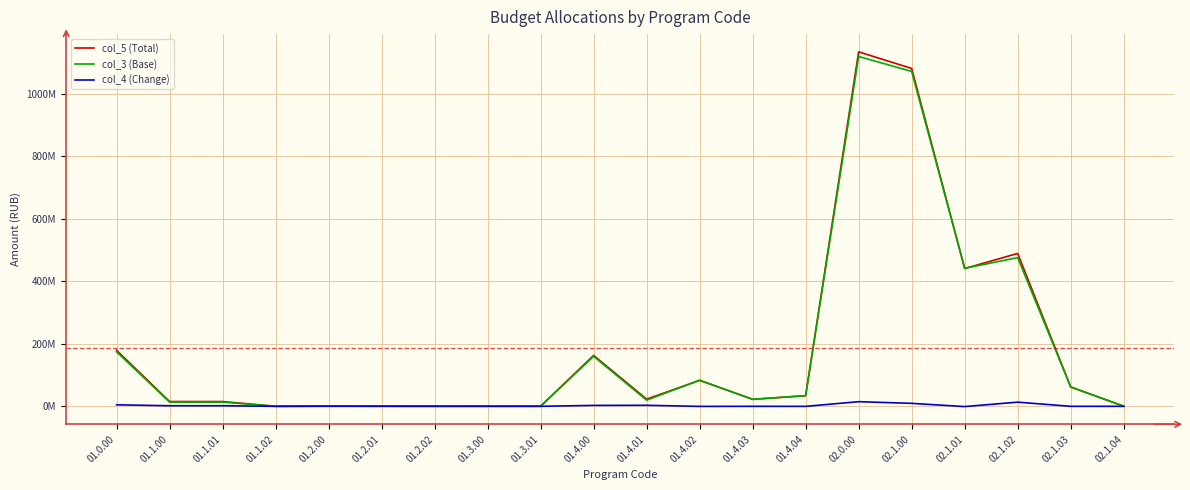

Does the chart display data point markers on the line(s)?

No